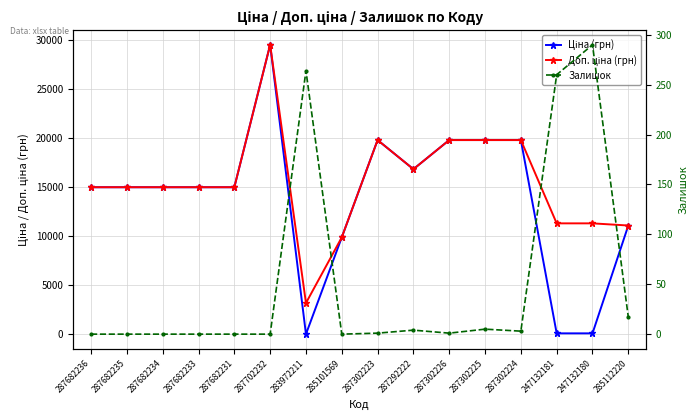

Count the number of categories in the chart.

16